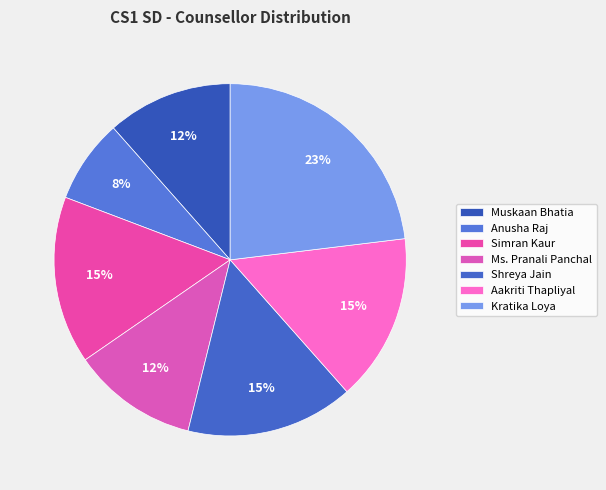

To the nearest percent, what portion does Ms. Pranali Panchal represent?

12%